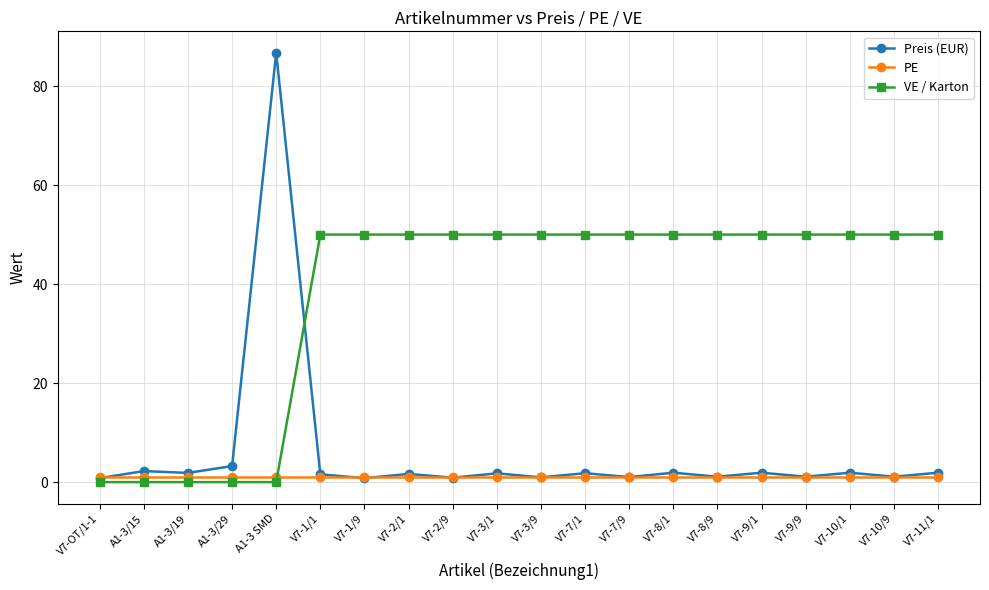

At how many categories does at least one series exceed 41?

16